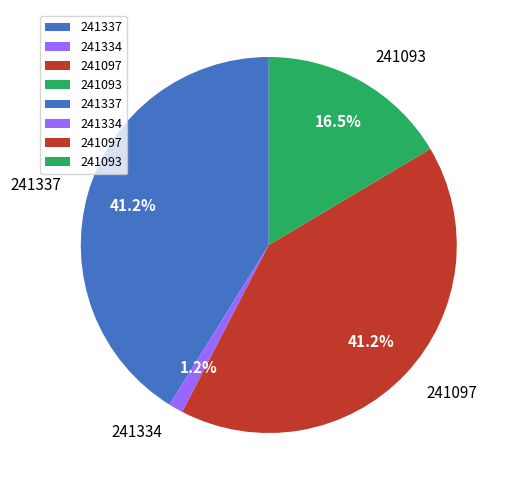

Count the number of slices in the pie.

4